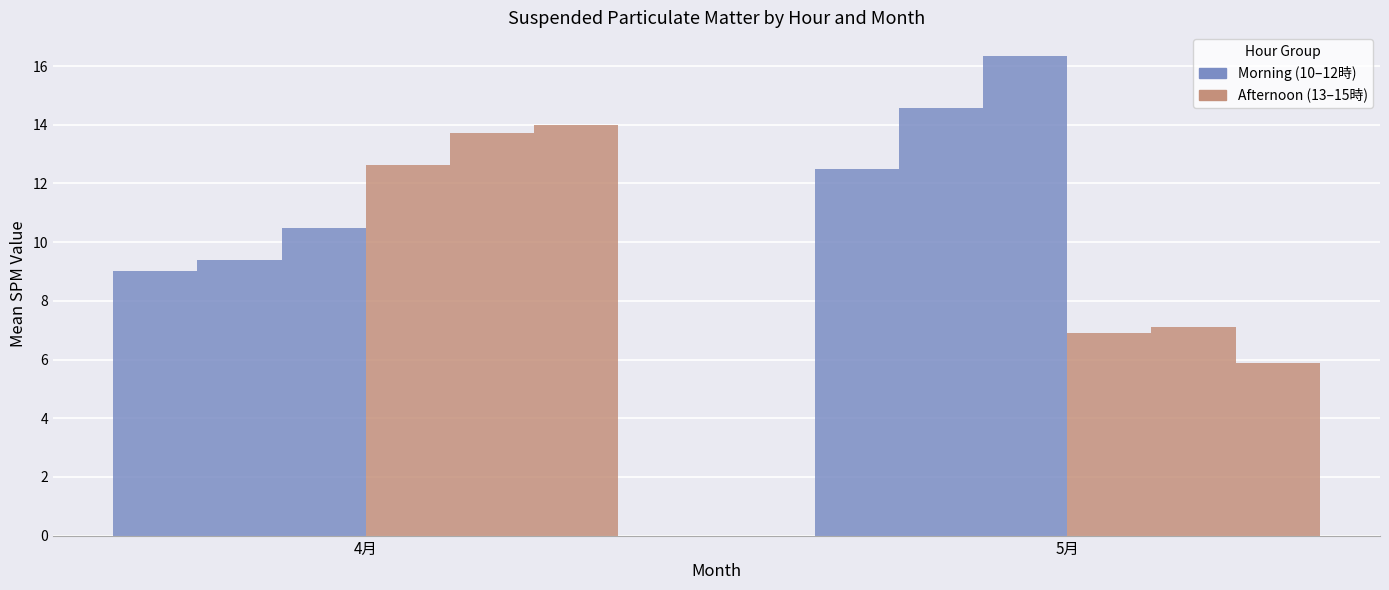

What position from the right is 5月?

1